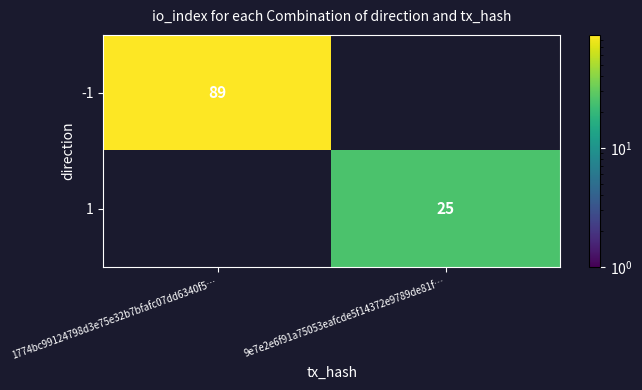

True or false: -1 has a value of 150 at 1774bc99124798d3e75e32b7bfafc07dd6340f5….

False